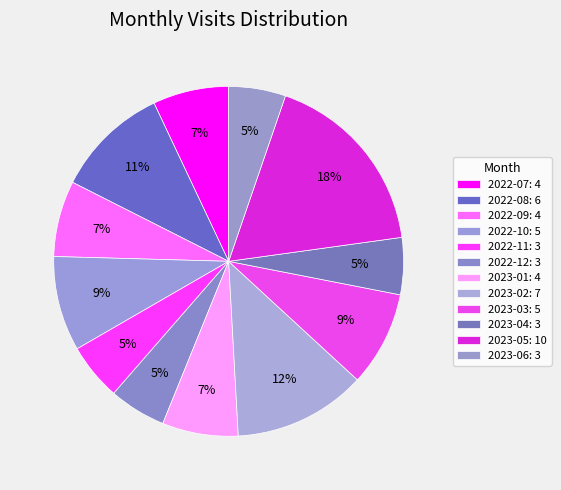

How many segments does this pie chart have?

12